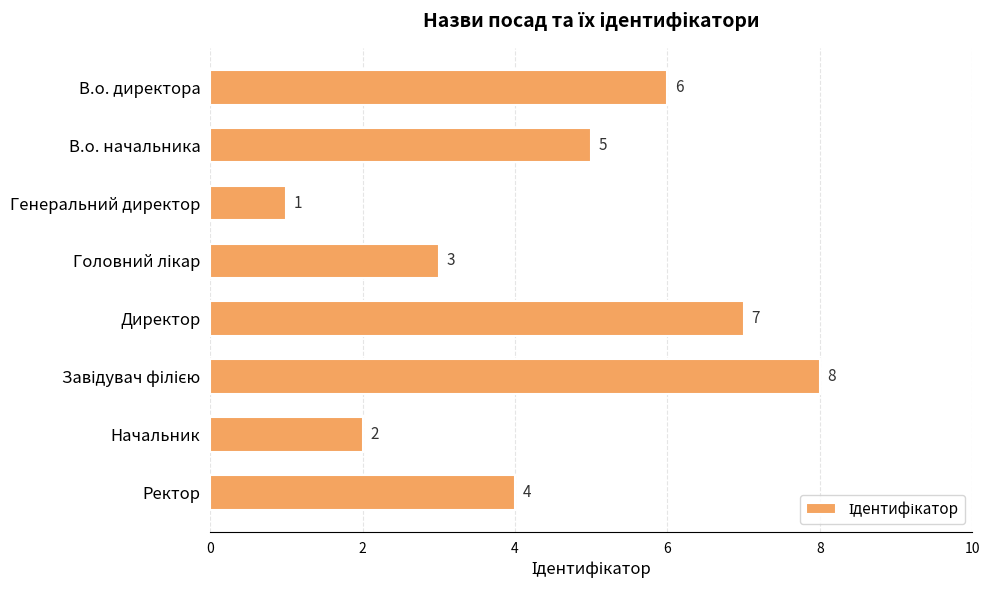

What is the difference between the maximum and minimum values?

7